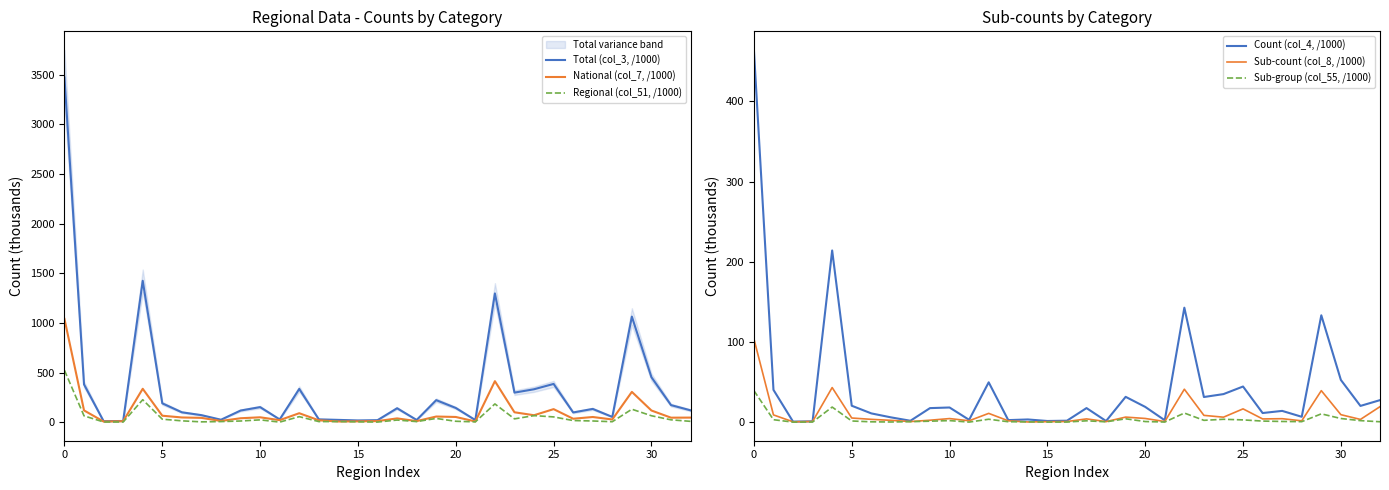

Which series has the largest range (max minus min)?

Total (col_3, /1000)